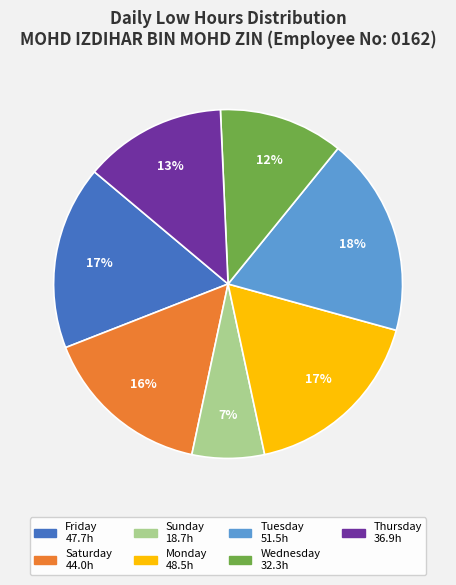

Does any single category account for the majority?

No